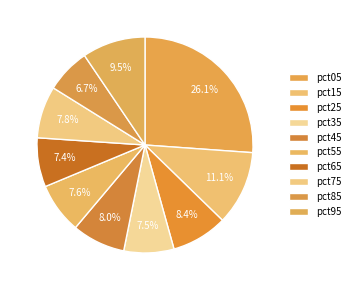

True or false: pct75 accounts for 8% of the total.

True